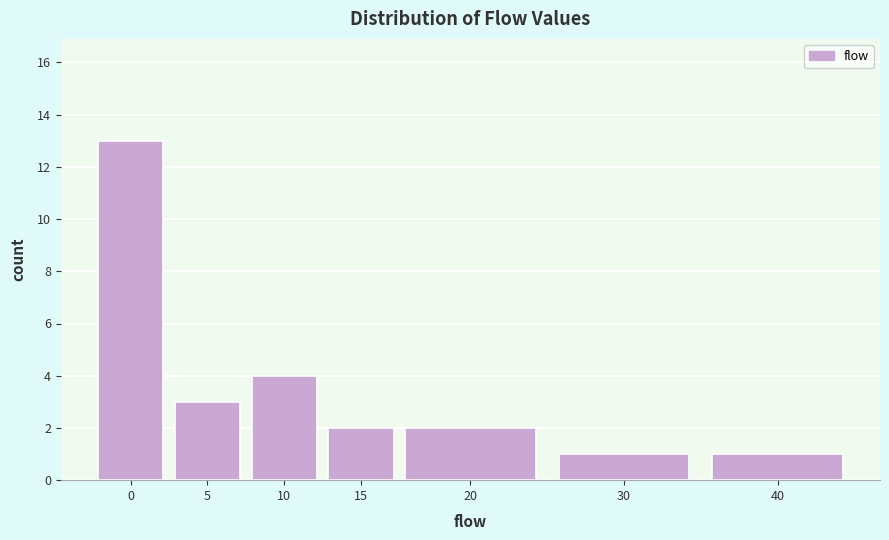

Reading left to right, list all the values displayed in this chart.

13	3	4	2	2	1	1